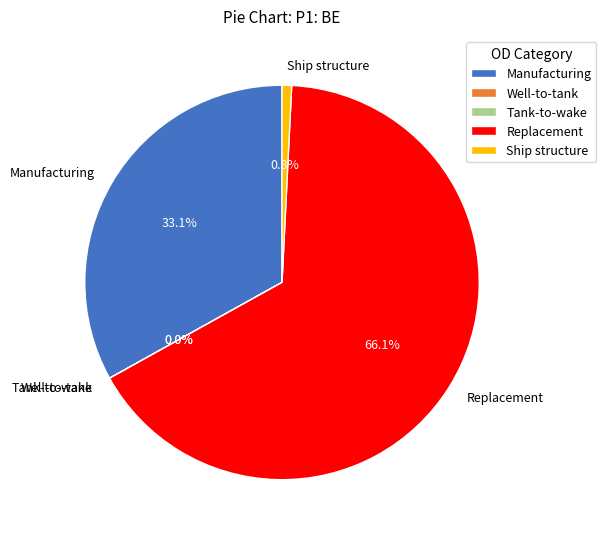

Does Replacement represent more than half of the total?

Yes